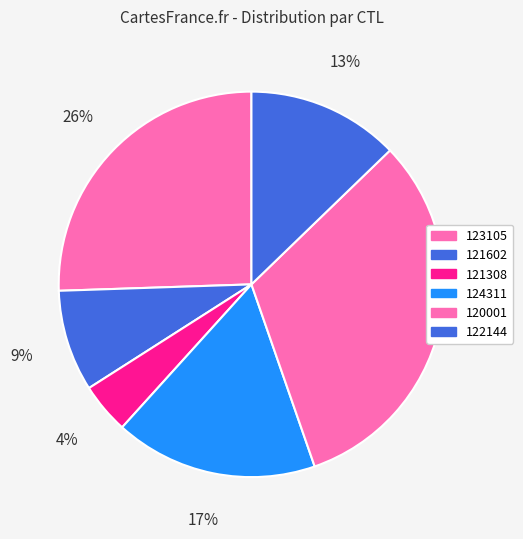

Does any single category account for the majority?

No